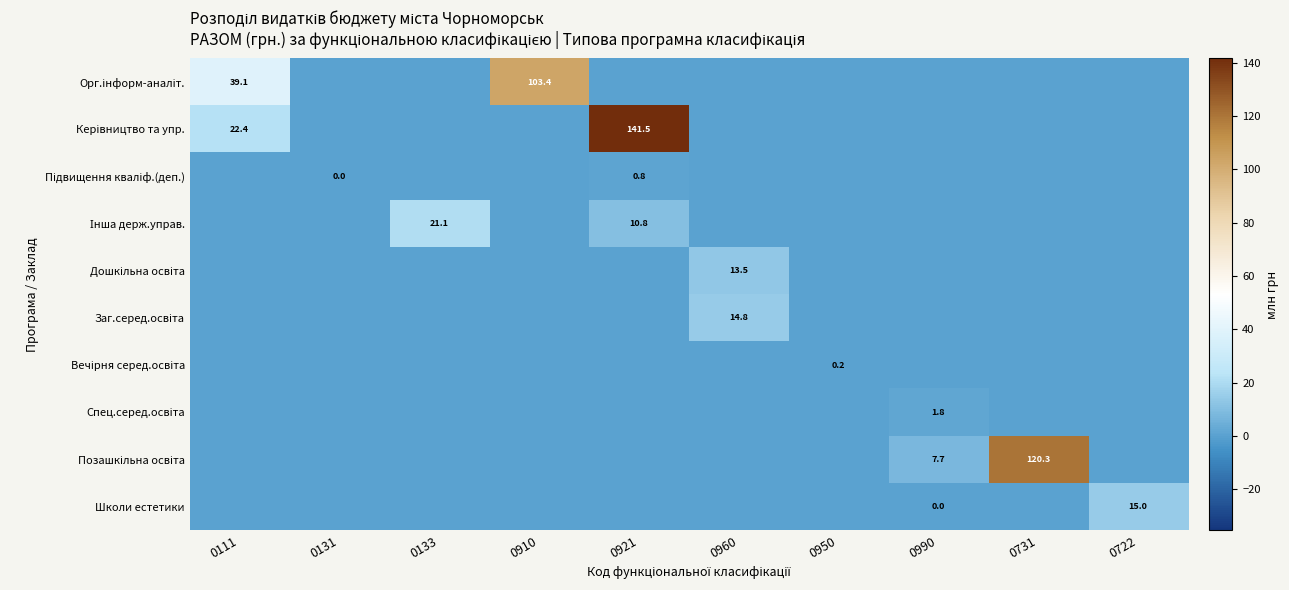

Is it true that Дошкільна освіта equals 0.0 at 0131?

True